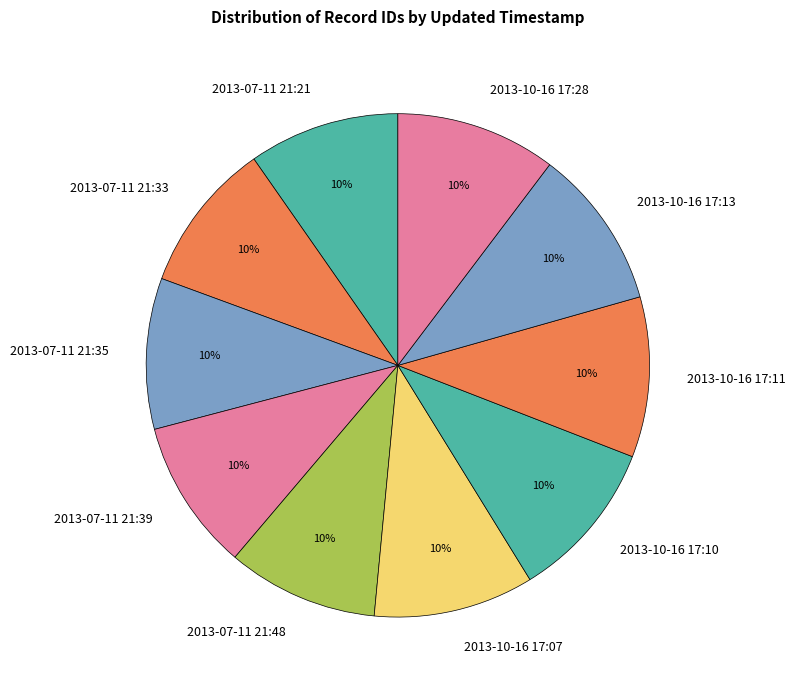

The 2013-07-11 21:39 slice represents 1% of the pie. True or false?

False